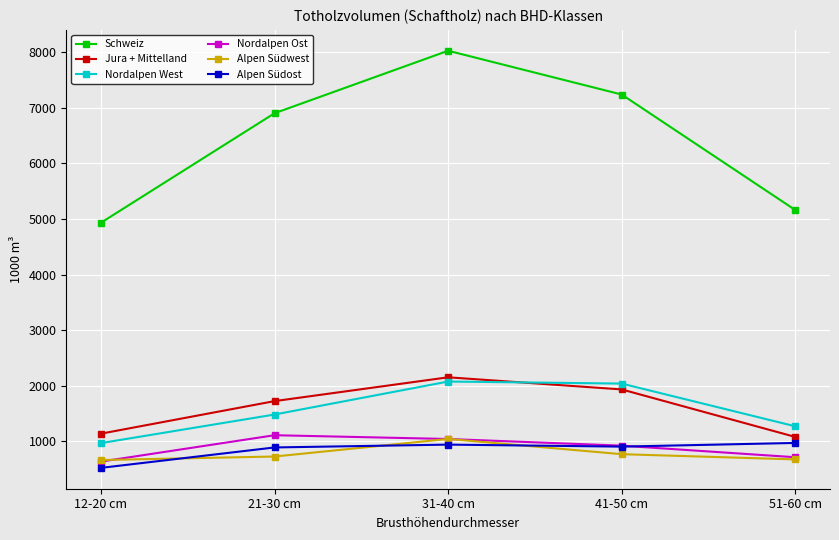

What is the value of the Nordalpen Ost point at the 5th from the left?

716